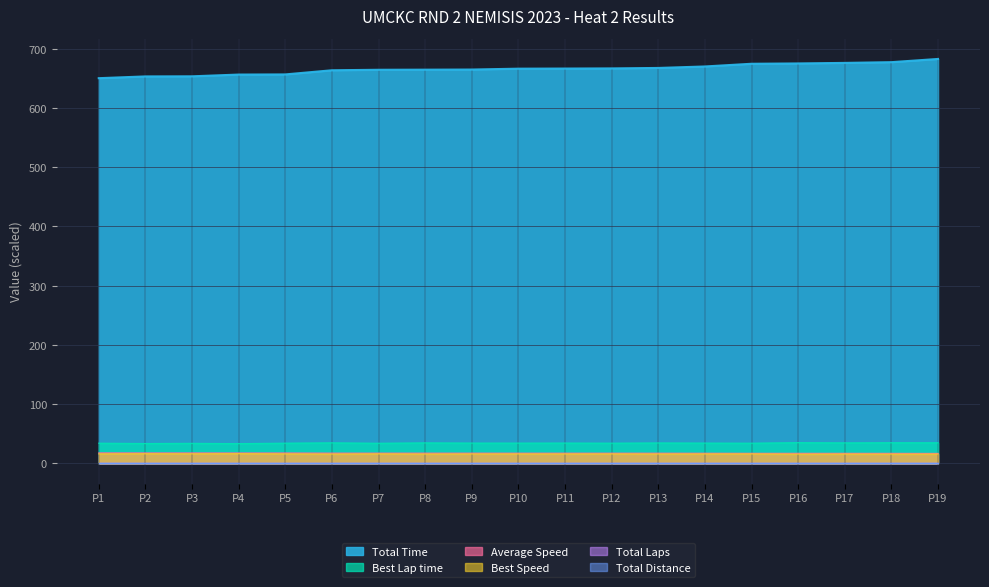

The value of Best Lap time at P8 is 34.6. True or false?

True